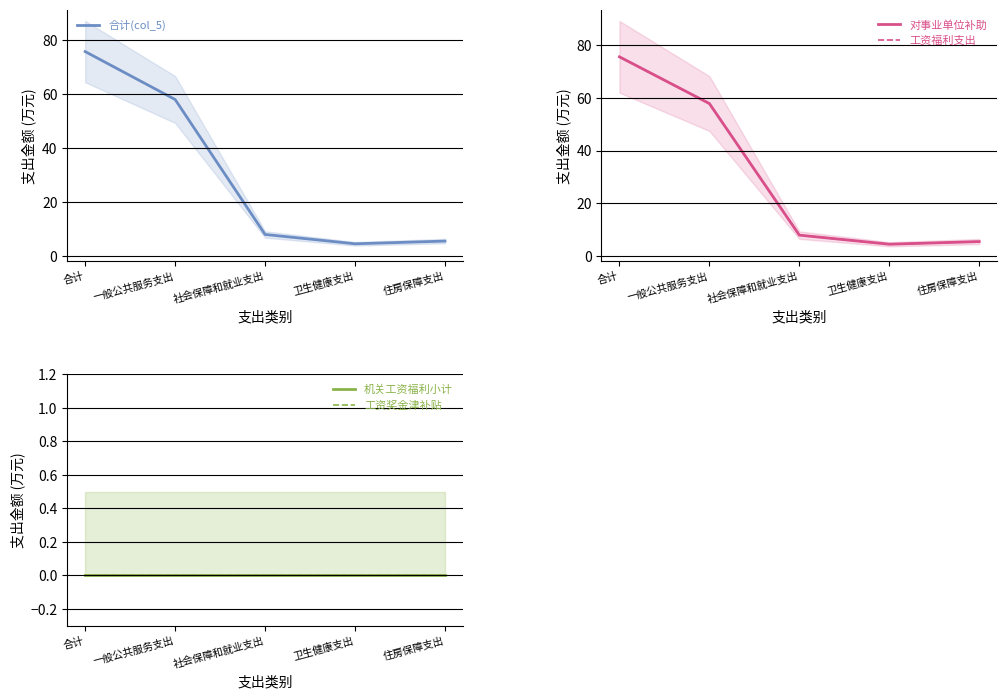

True or false: 对事业单位补助 has a value of 123.7 at 合计.

False